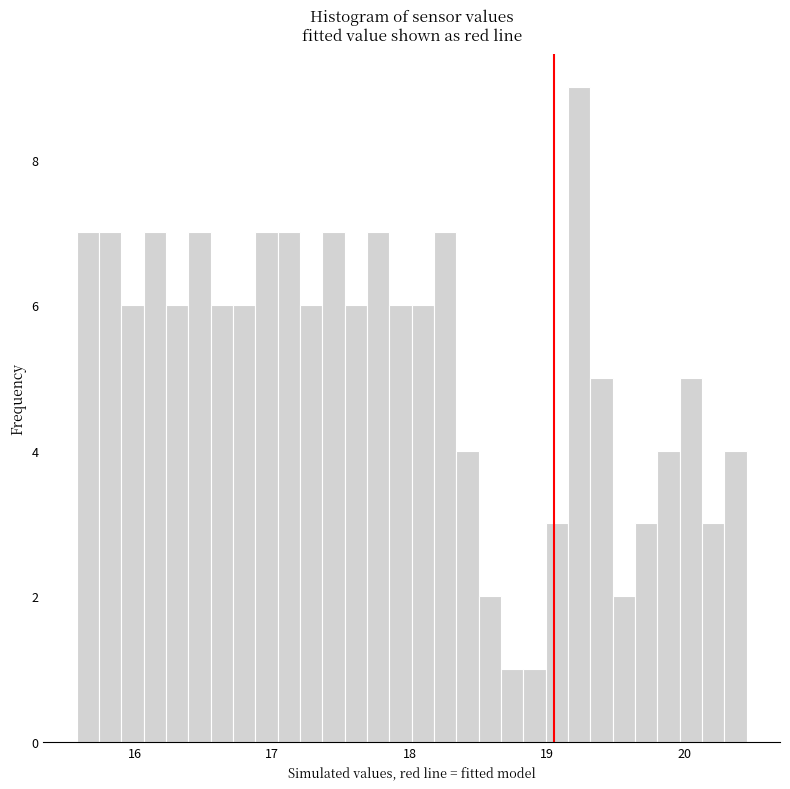

Around what value on the x-axis is the tallest bar? Give the approximate position of its centre, as read against the axis.

19.2